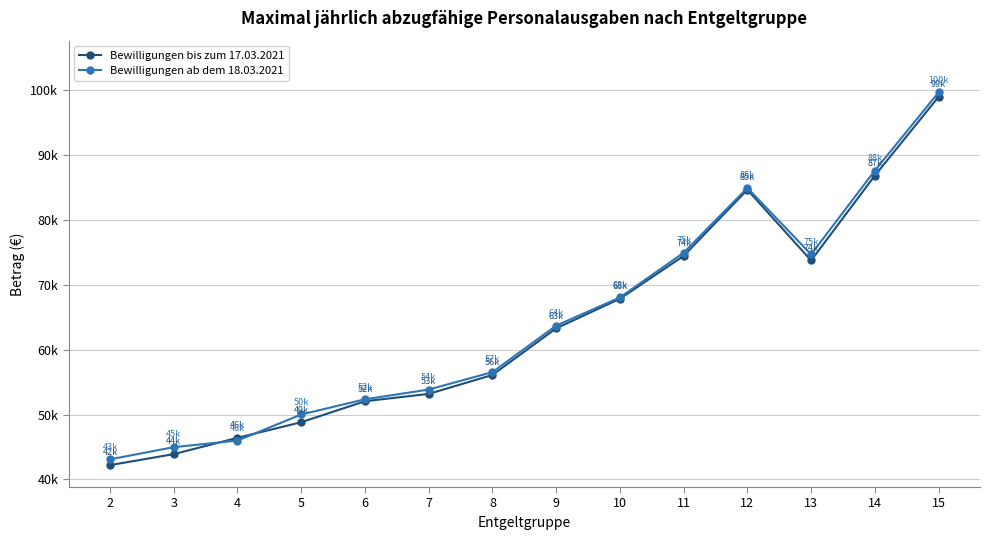

Is this an area chart (filled region under the line)?

No